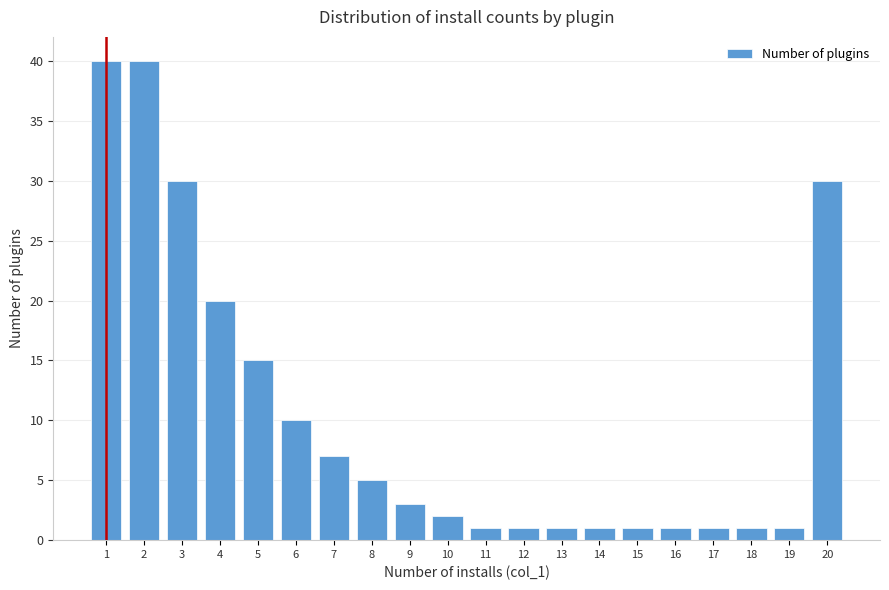

Reading left to right, extract all data points from this chart.

1=40	2=40	3=30	4=20	5=15	6=10	7=7	8=5	9=3	10=2	11=1	12=1	13=1	14=1	15=1	16=1	17=1	18=1	19=1	20=30